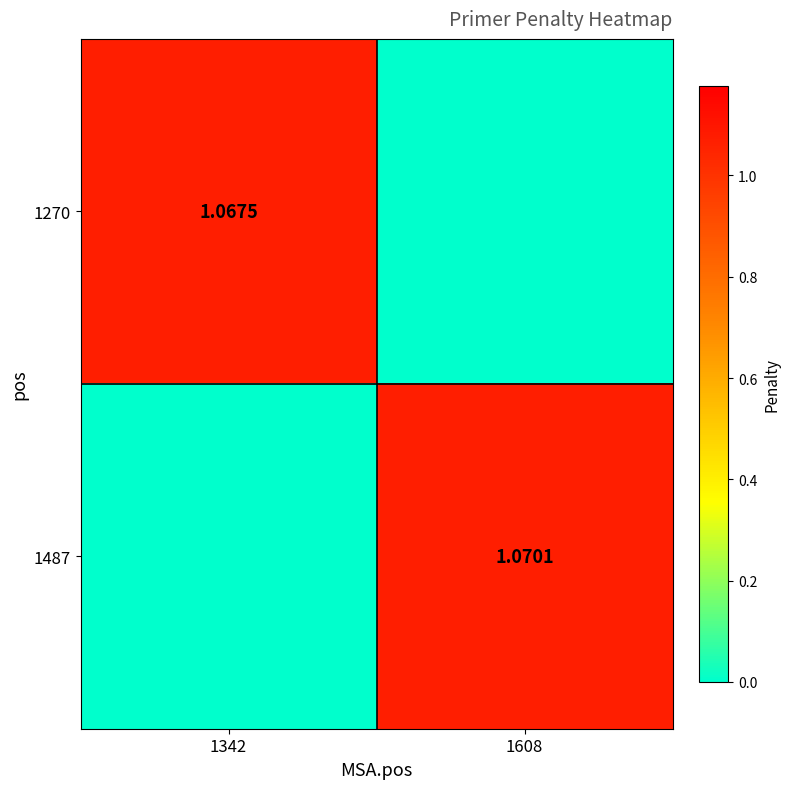

At which label does 1270 reach its minimum?

1608